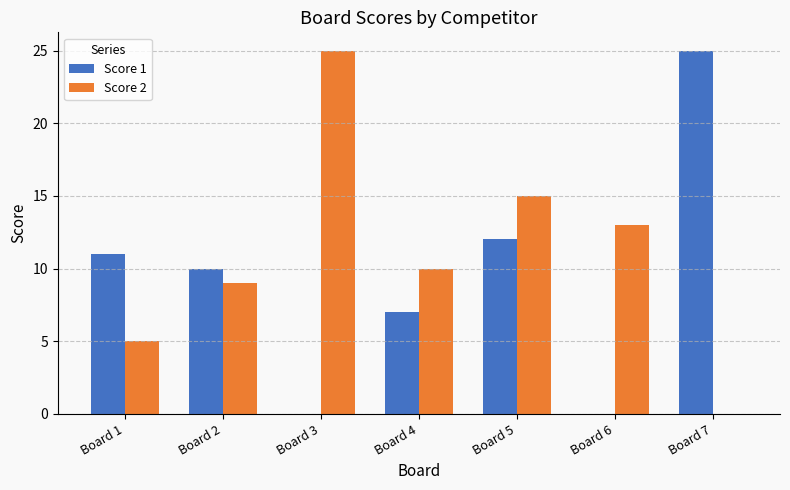

True or false: Score 2 has a value of 24 at Board 5.

False